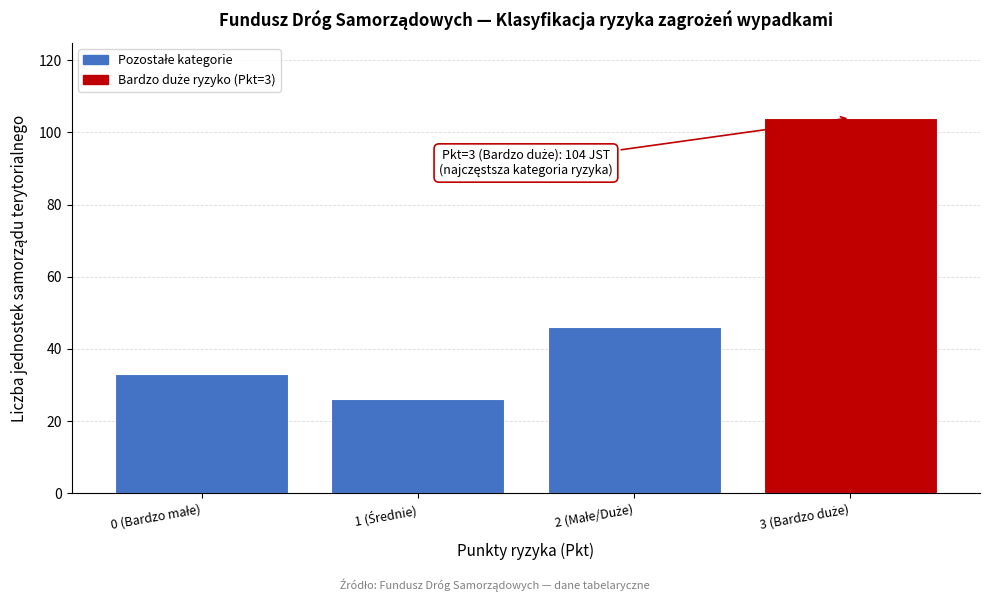

Reading right to left, transcribe all the data shown in this chart.

104	46	26	33